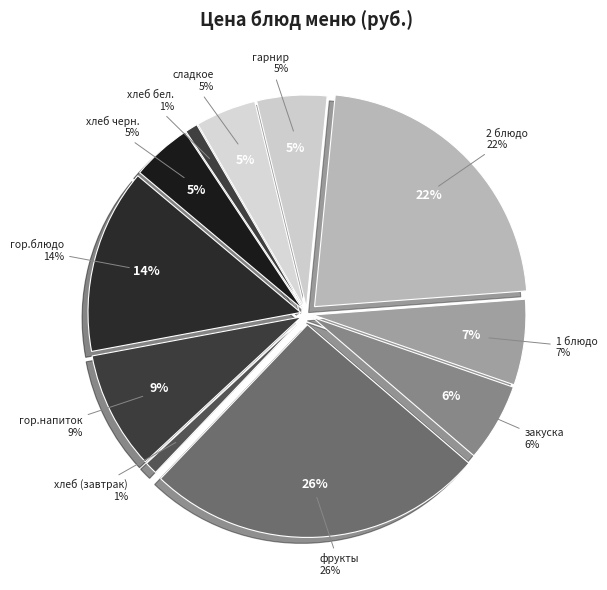

What is the smallest slice in the pie chart?

хлеб (завтрак)